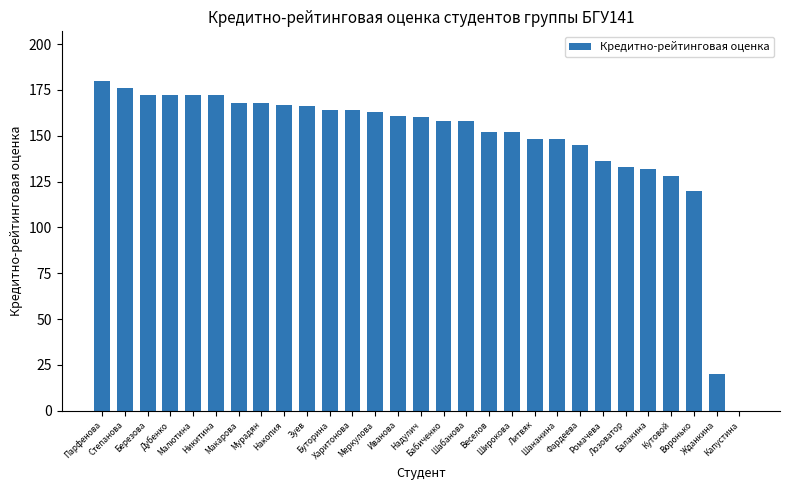

The chart shows a value of 195 at Балакина. True or false?

False